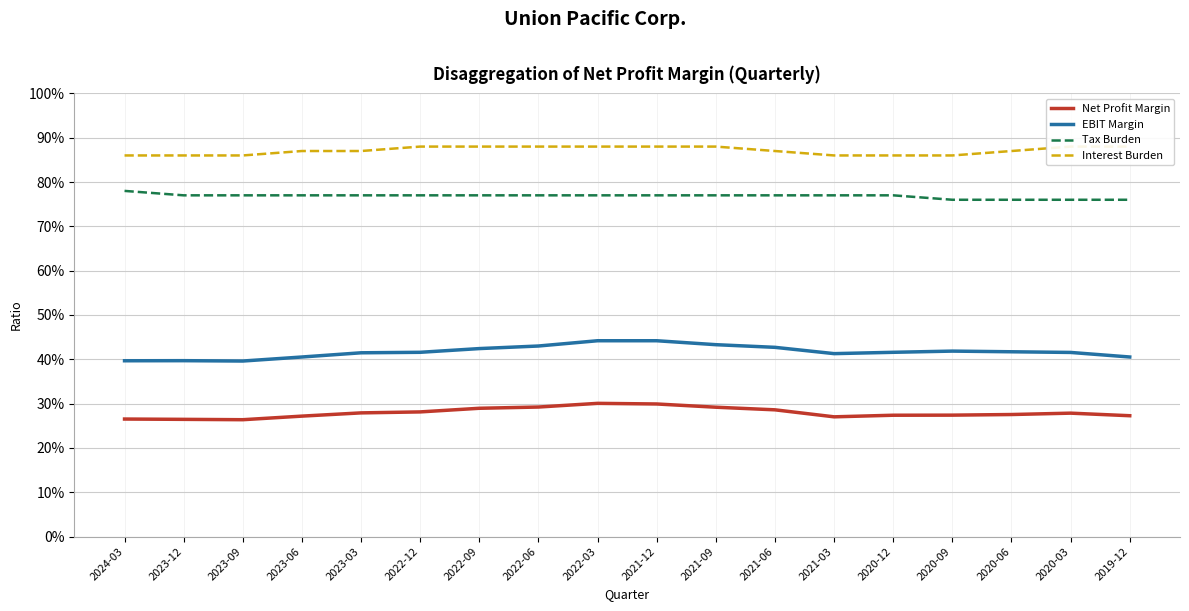

Rank the categories by Net Profit Margin value from lowest to highest.

2023-09, 2023-12, 2024-03, 2021-03, 2023-06, 2019-12, 2020-12, 2020-09, 2020-06, 2020-03, 2023-03, 2022-12, 2021-06, 2022-09, 2021-09, 2022-06, 2021-12, 2022-03